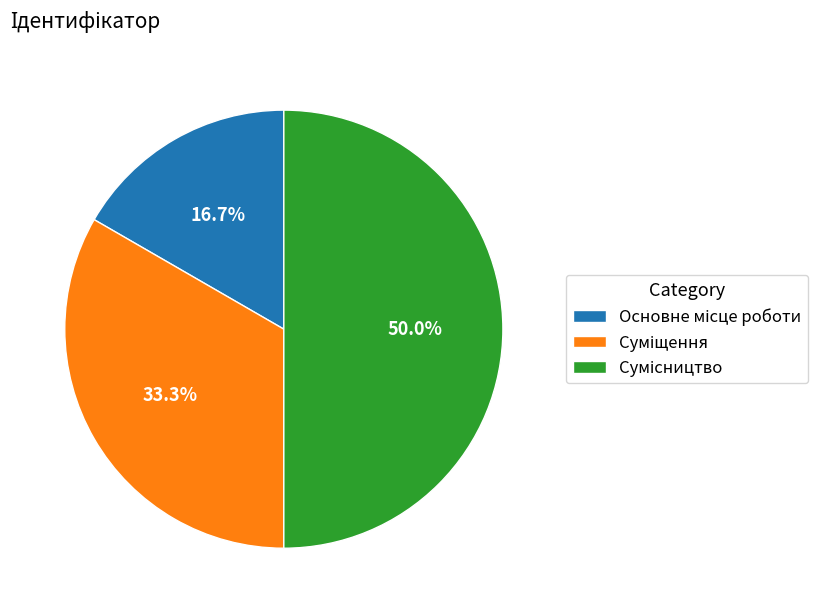

Count the number of slices in the pie.

3